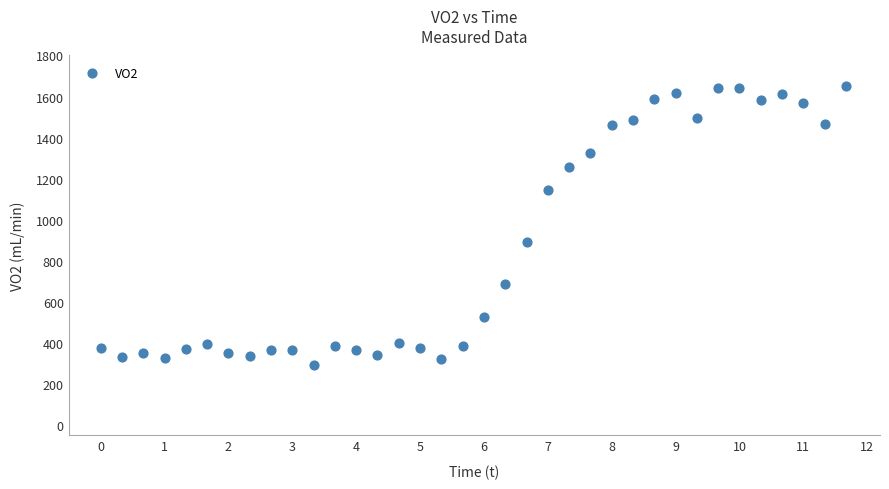

What Y value in the scatter plot is closest to 973?

890.8